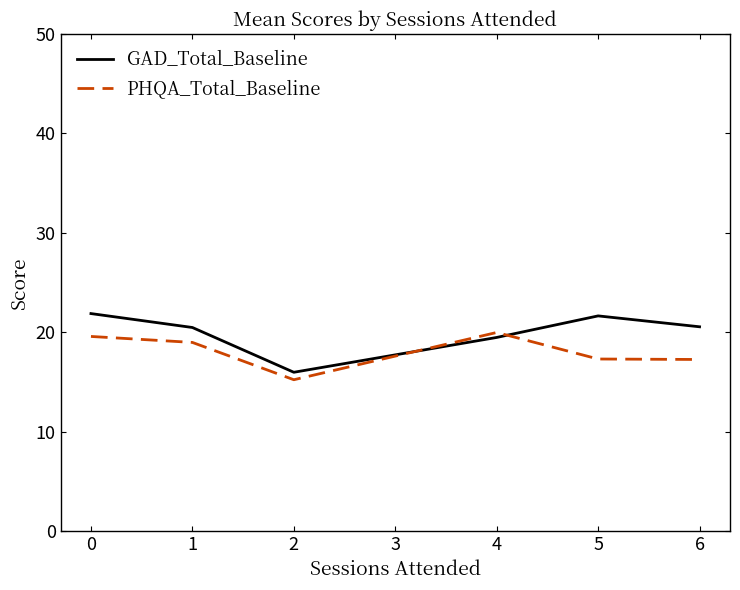

Count the number of categories in the chart.

6